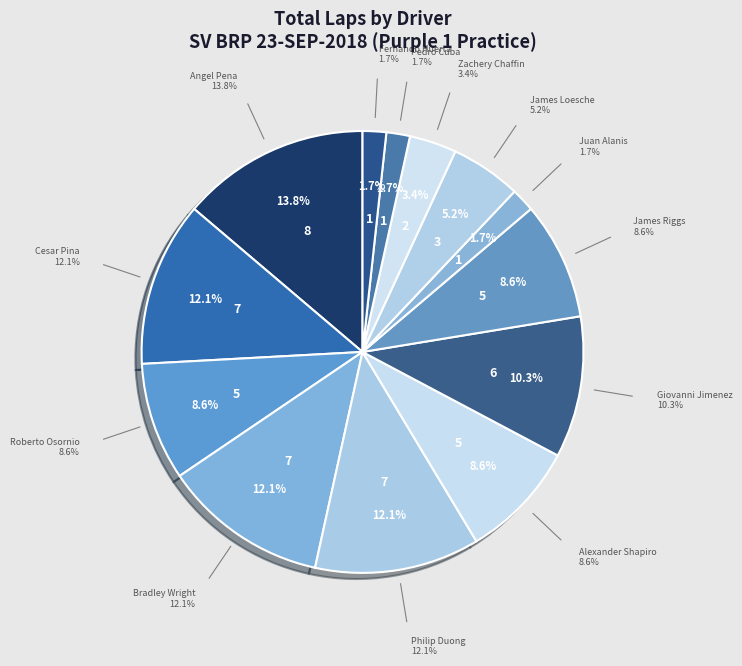

Is there any slice that represents more than half of the pie?

No